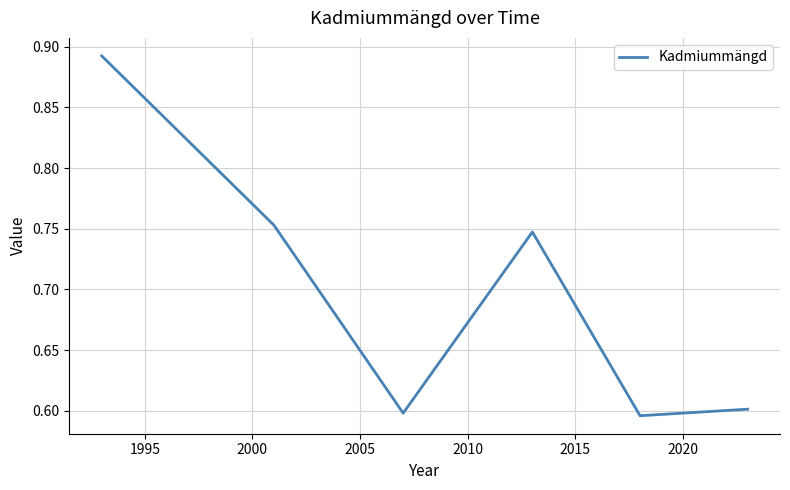

What is the sum of all values?

4.2